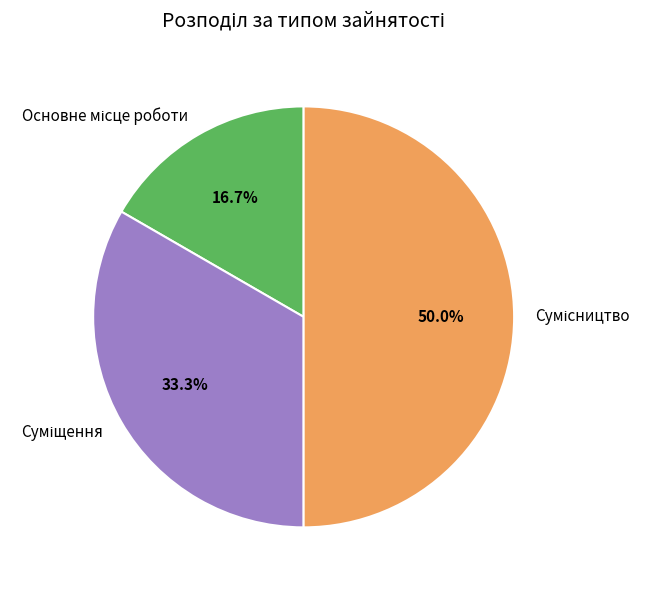

To the nearest percent, what is the difference between the largest and smallest slice percentages?

33%